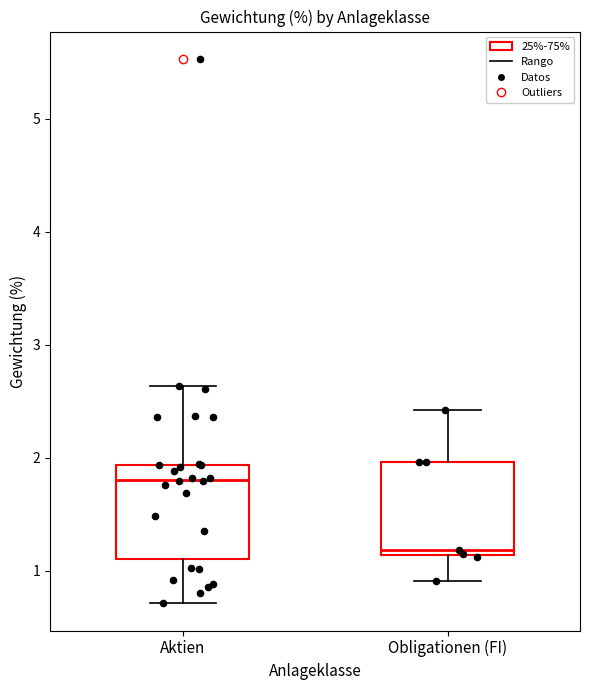

Where does the lower whisker of the box for Obligationen (FI) end on the y-axis? The values are not printed on the chart, so give them approximately, as read against the axis.

0.9